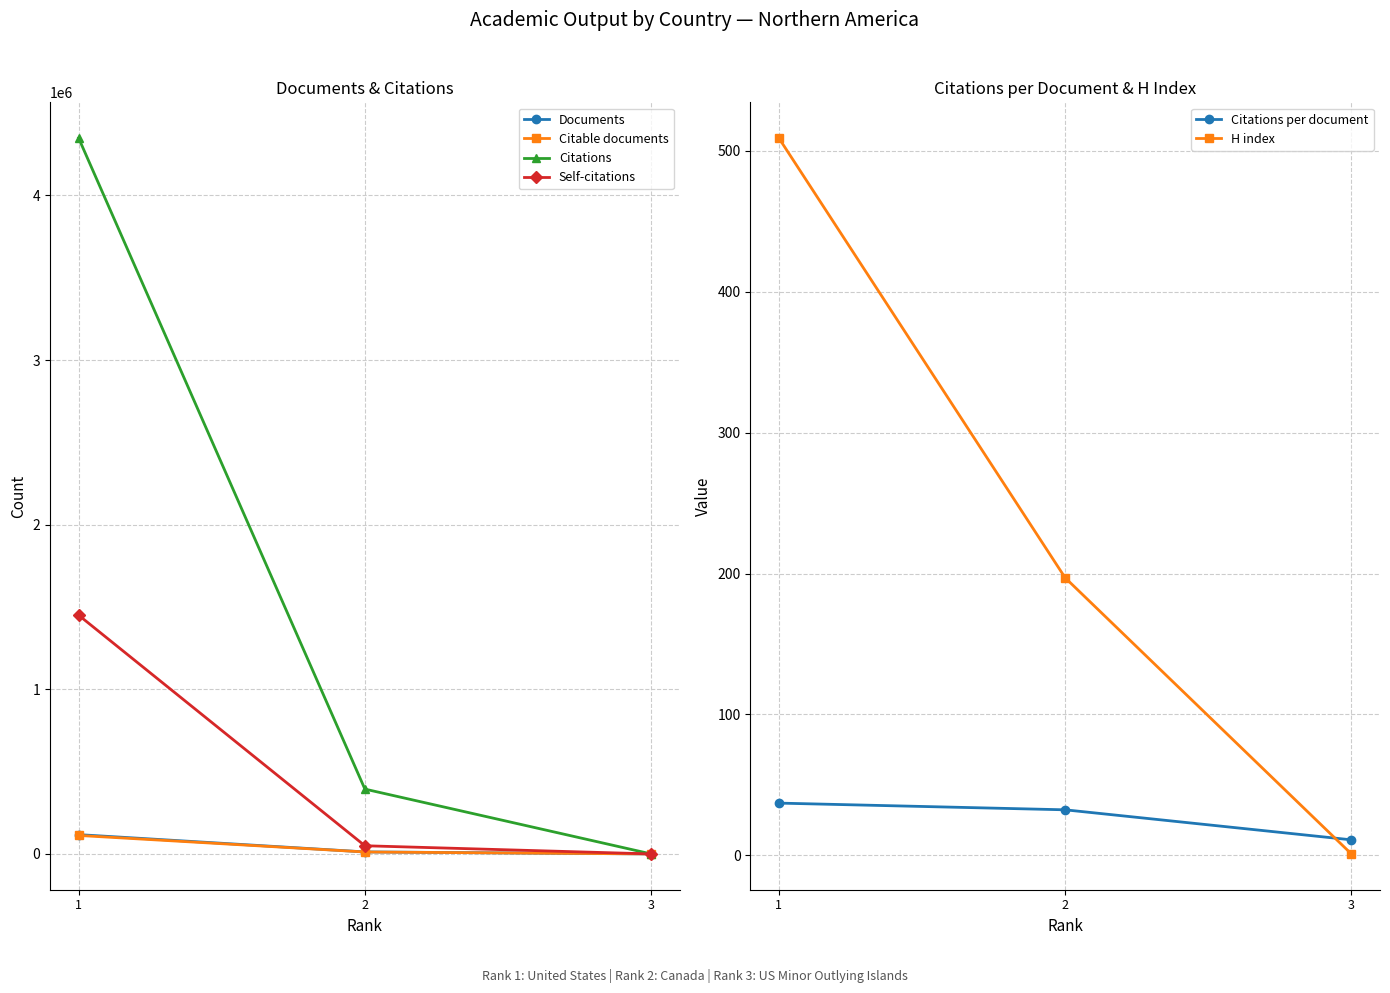

What is the value of the Documents point at the 2nd from the left?

12189